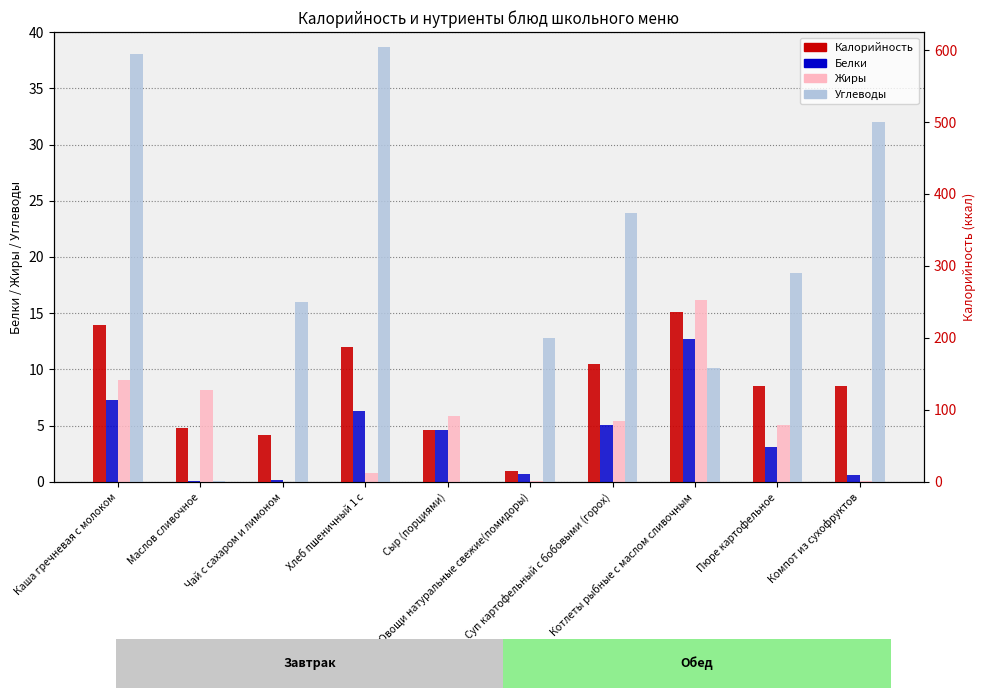

What is the label of the 5th bar from the left?

Сыр (порциями)